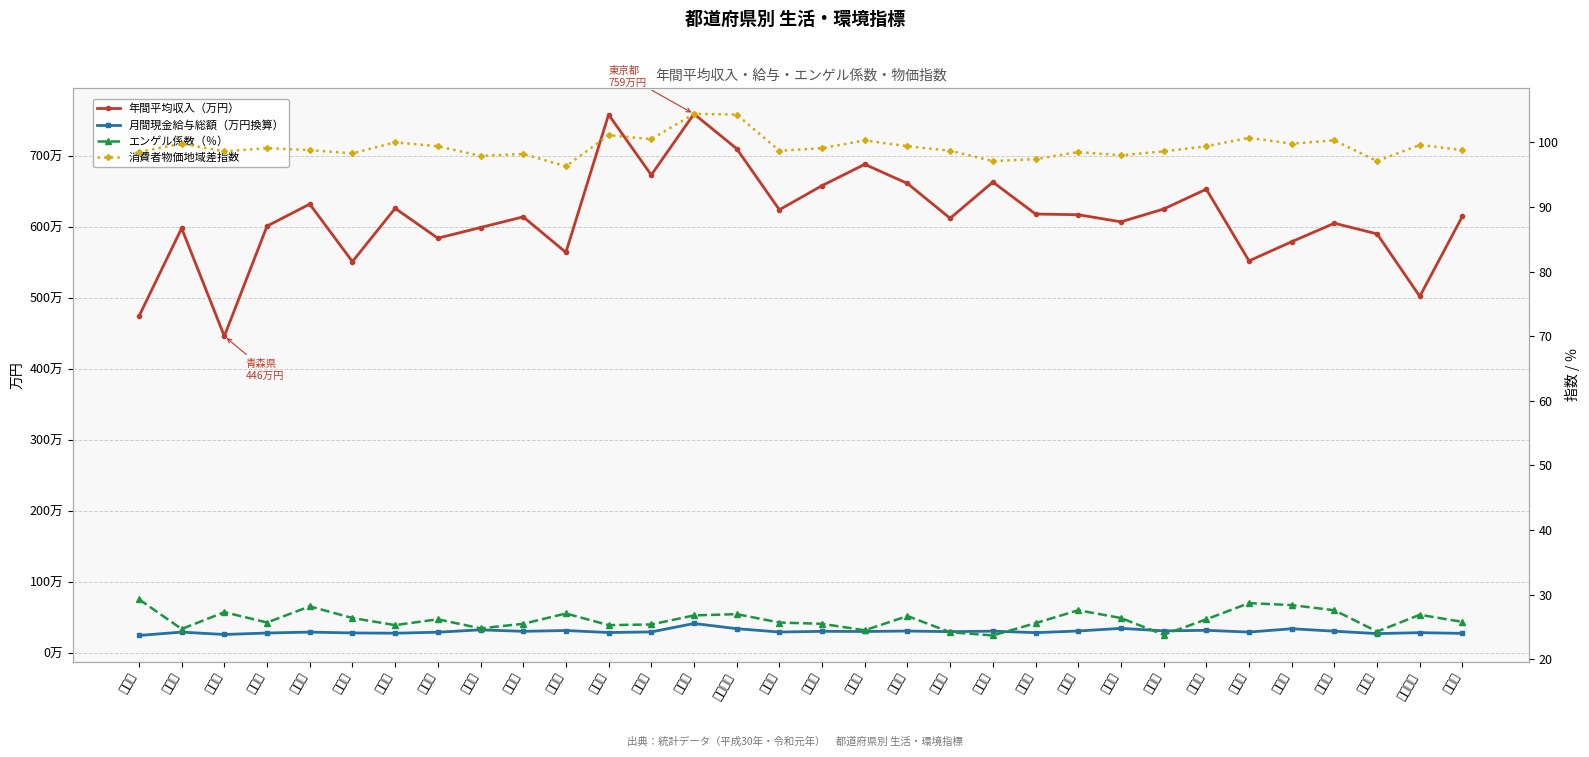

Rank the series by their maximum value, from lowest to highest.

エンゲル係数（％）, 月間現金給与総額（万円換算）, 消費者物価地域差指数, 年間平均収入（万円）